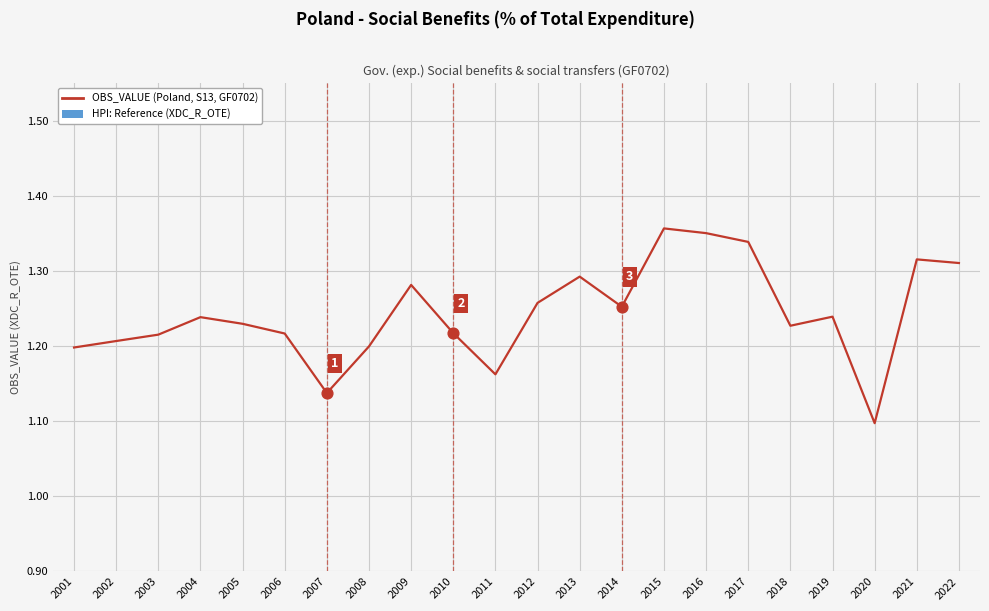

What is the change in value from 2002 to 2017?

+0.1